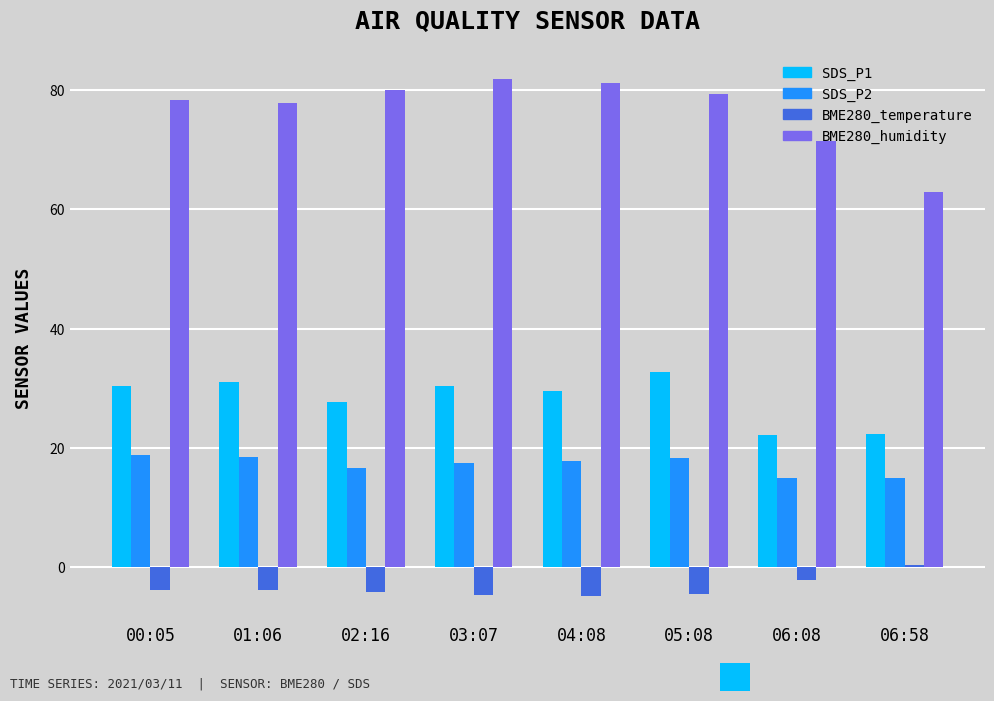

Which series has the largest total across all categories?

BME280_humidity